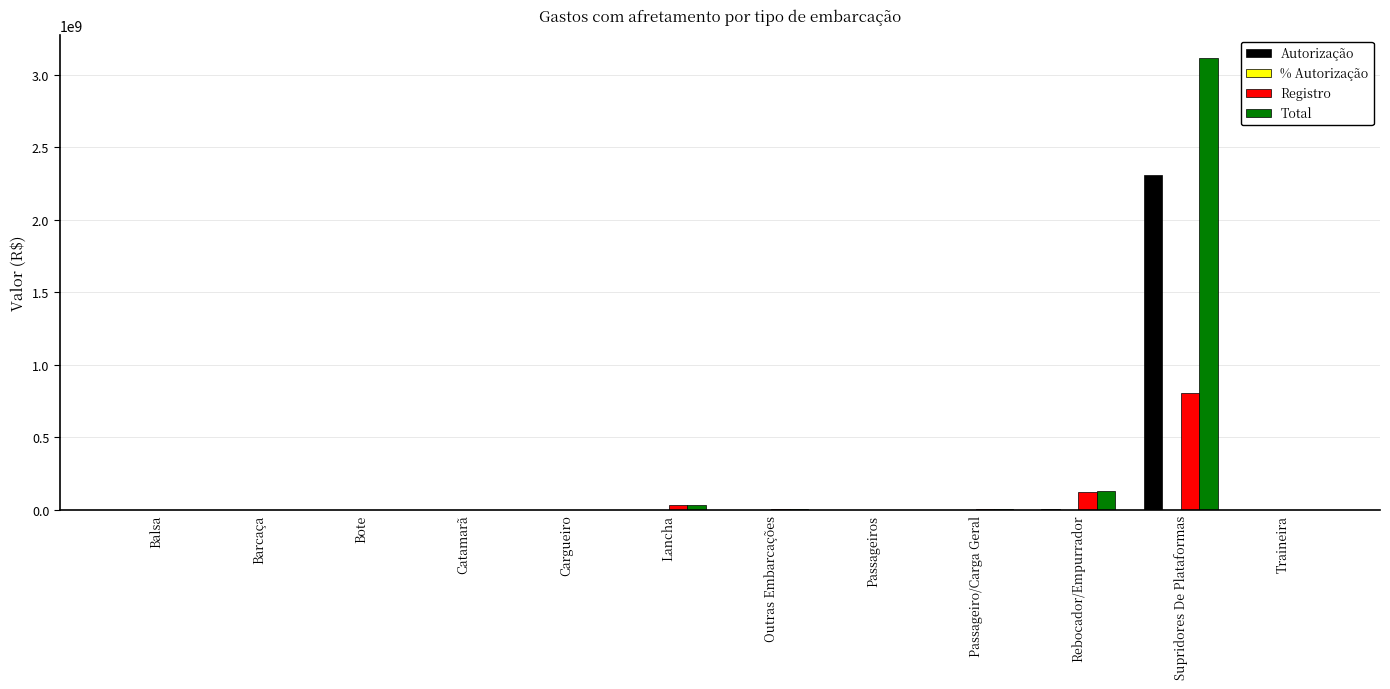

How many data points in Autorização are above 0?

3